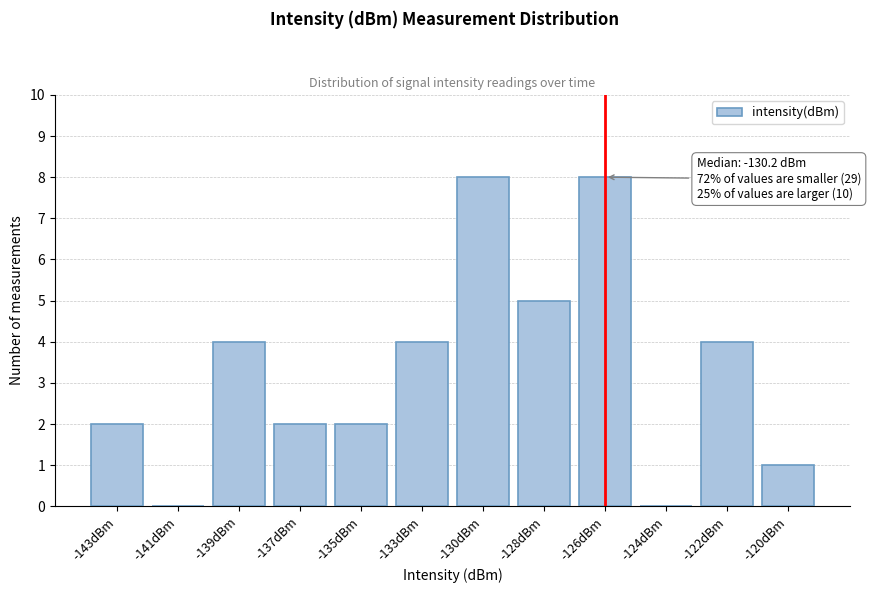

Reading left to right, extract all data points from this chart.

-143dBm=2	-141dBm=0	-139dBm=4	-137dBm=2	-135dBm=2	-133dBm=4	-130dBm=8	-128dBm=5	-126dBm=8	-124dBm=0	-122dBm=4	-120dBm=1